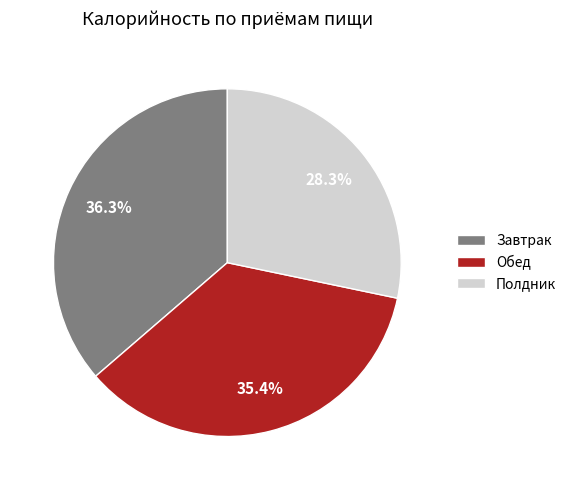

Is it true that Завтрак is 36% of the pie?

True